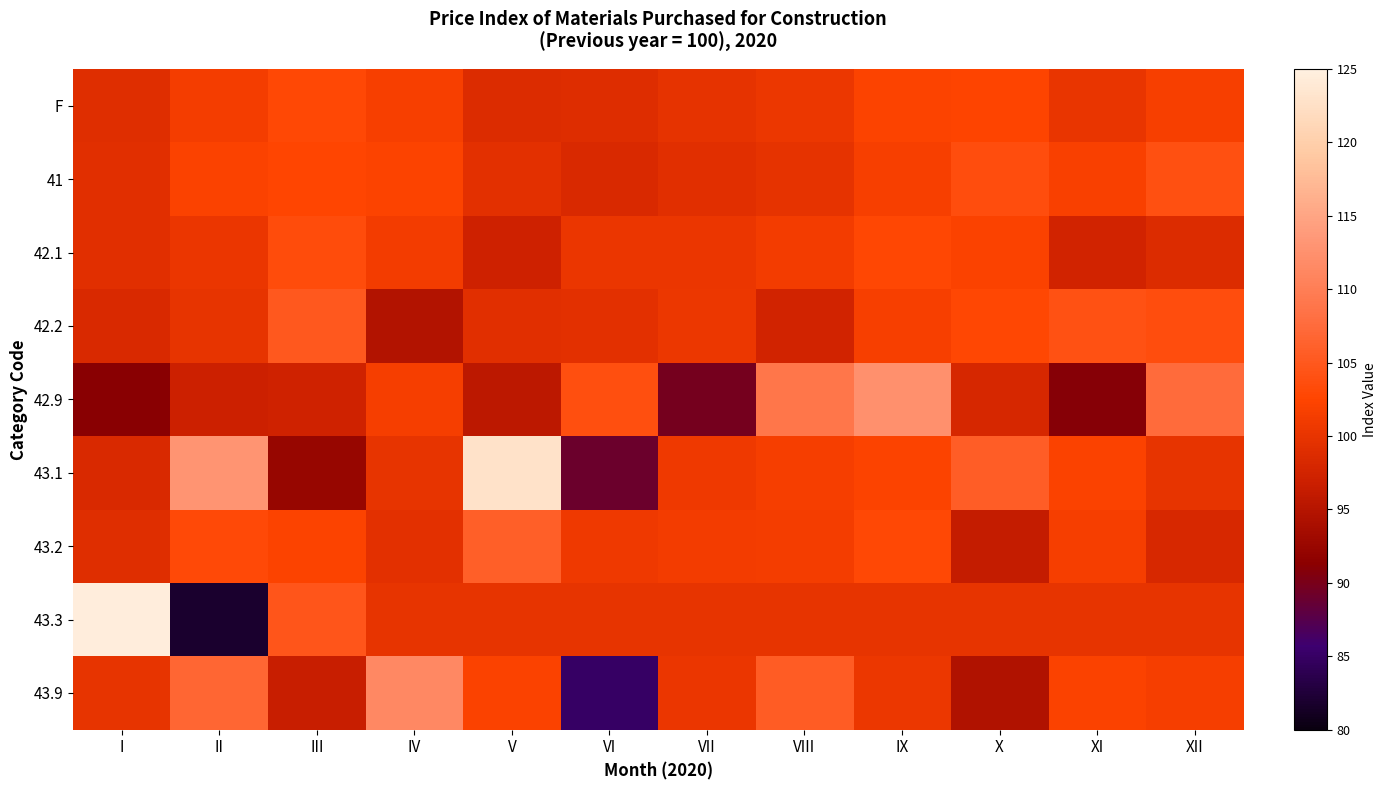

Between VII and II, which is larger?

II